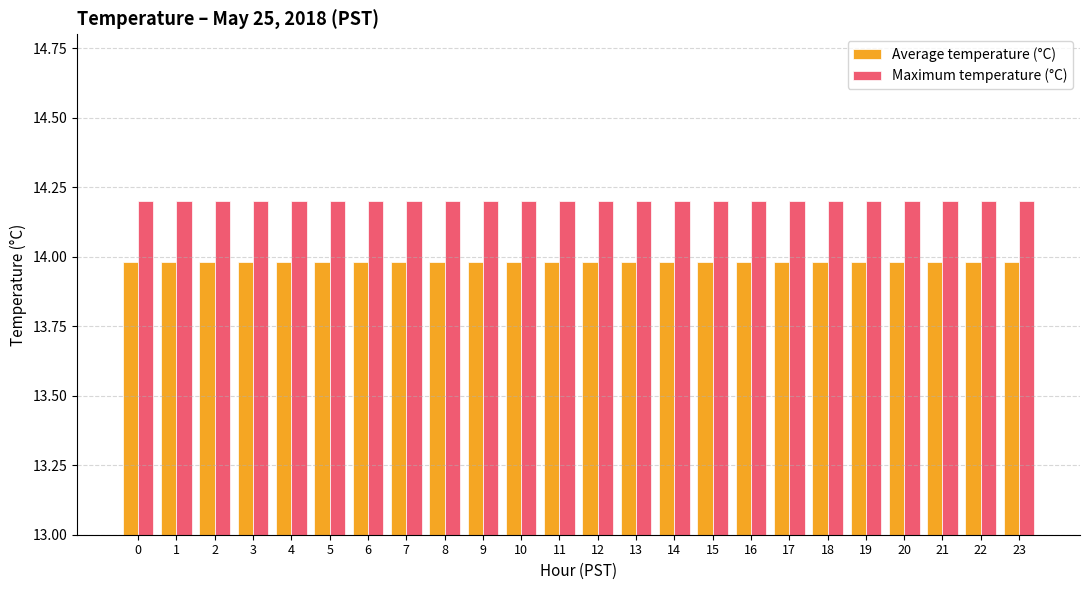

Read the Maximum temperature (°C) value at 15.

14.2